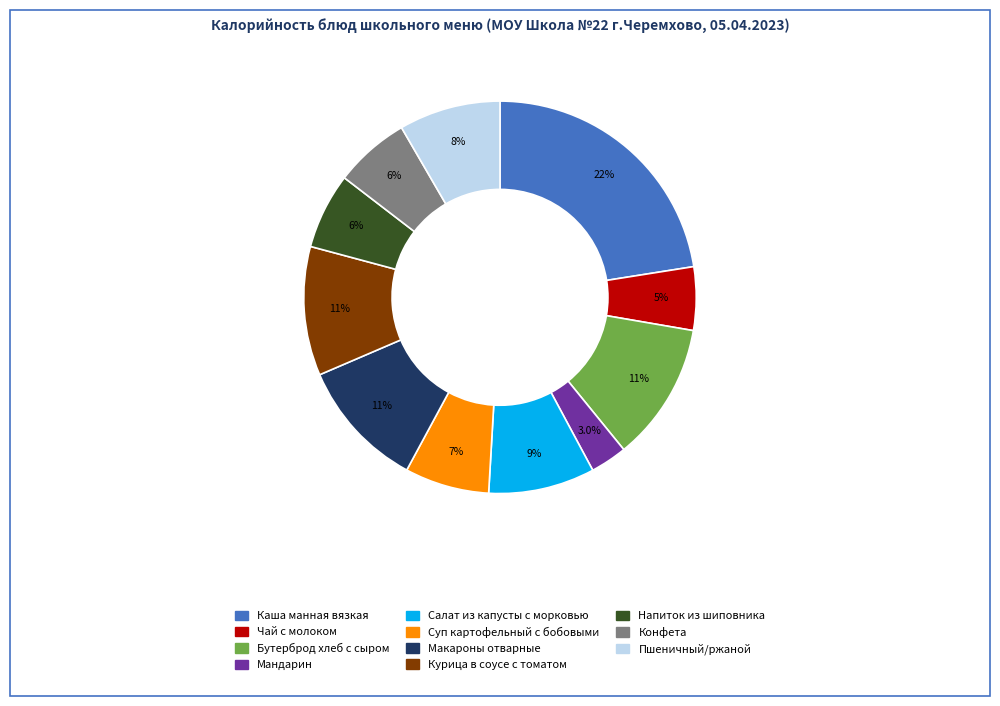

What percentage do Курица в соусе с томатом and Суп картофельный с бобовыми together represent?

17.6%